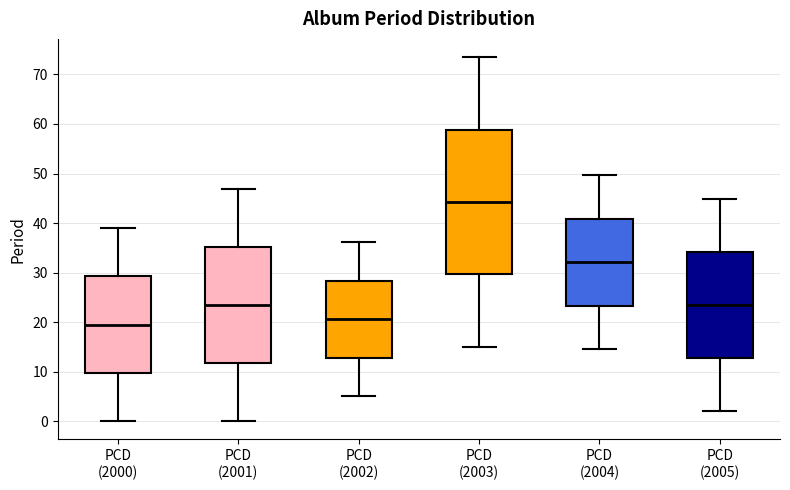

Which box has the lowest median line?

PCD (2000)